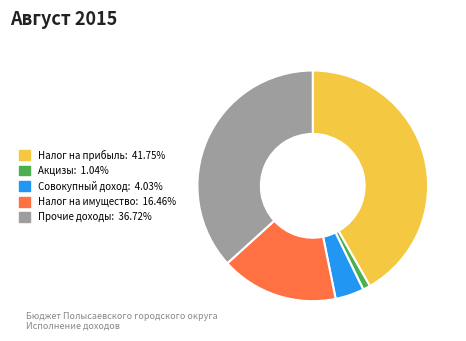

Is there a majority slice in this chart?

No